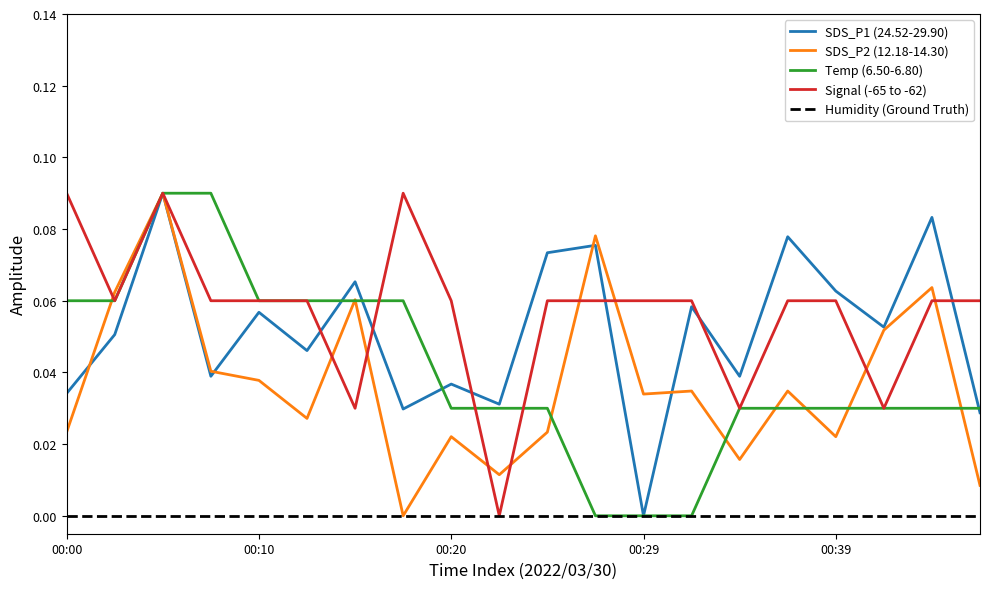

What are all the series names shown in the legend?

SDS_P1 (24.52-29.90), SDS_P2 (12.18-14.30), Temp (6.50-6.80), Signal (-65 to -62), Humidity (Ground Truth)